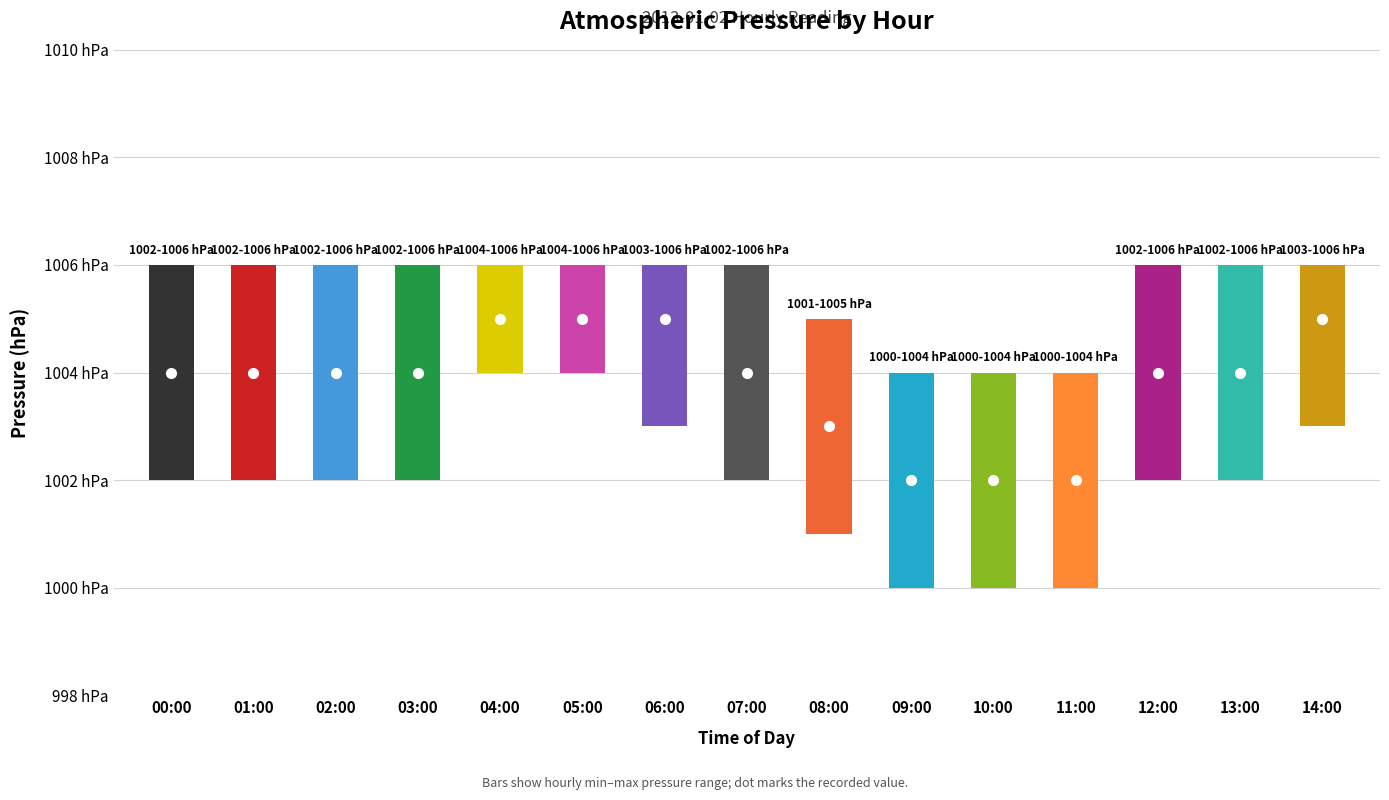

Reading right to left, list all the values displayed in this chart.

14:00=1005	13:00=1004	12:00=1004	11:00=1002	10:00=1002	09:00=1002	08:00=1003	07:00=1004	06:00=1005	05:00=1005	04:00=1005	03:00=1004	02:00=1004	01:00=1004	00:00=1004